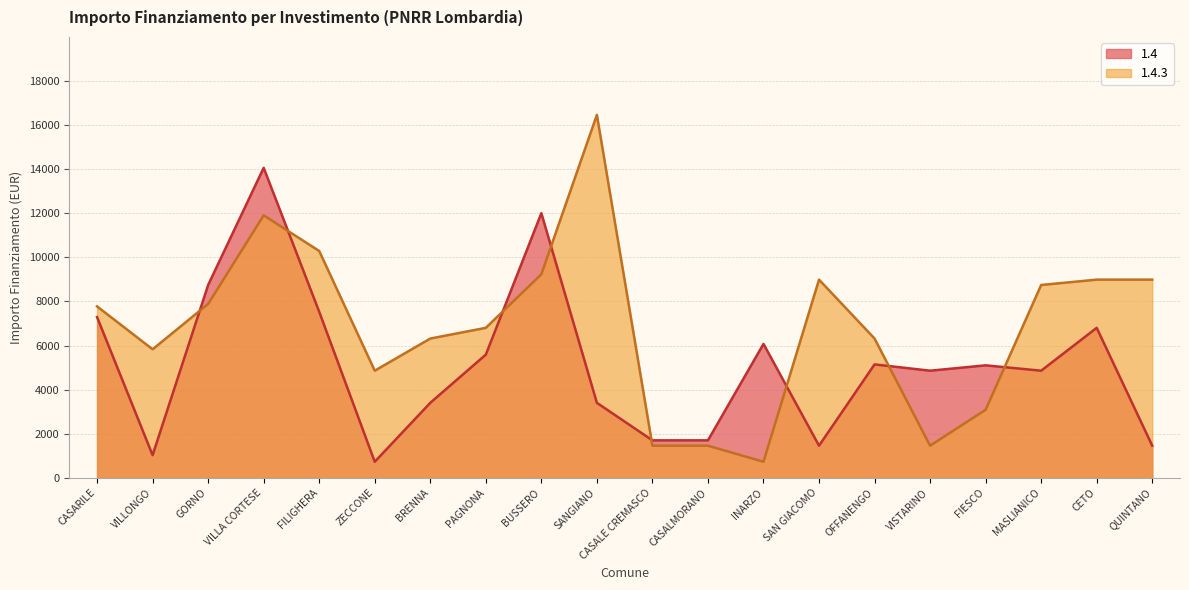

What is the sum of the 1.4 values at OFFANENGO and FILIGHERA?

12678